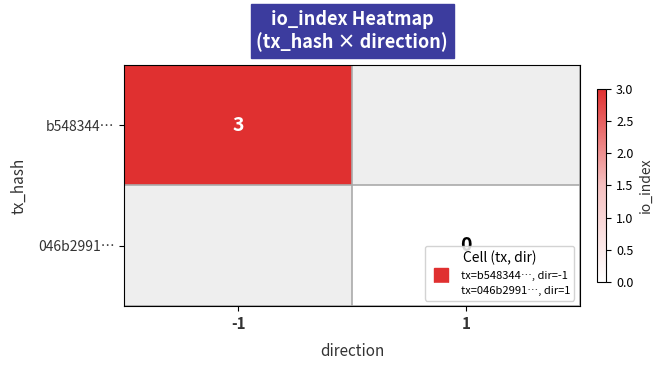

At 1, list the series in order from largest to smallest.

b548344…, 046b2991…